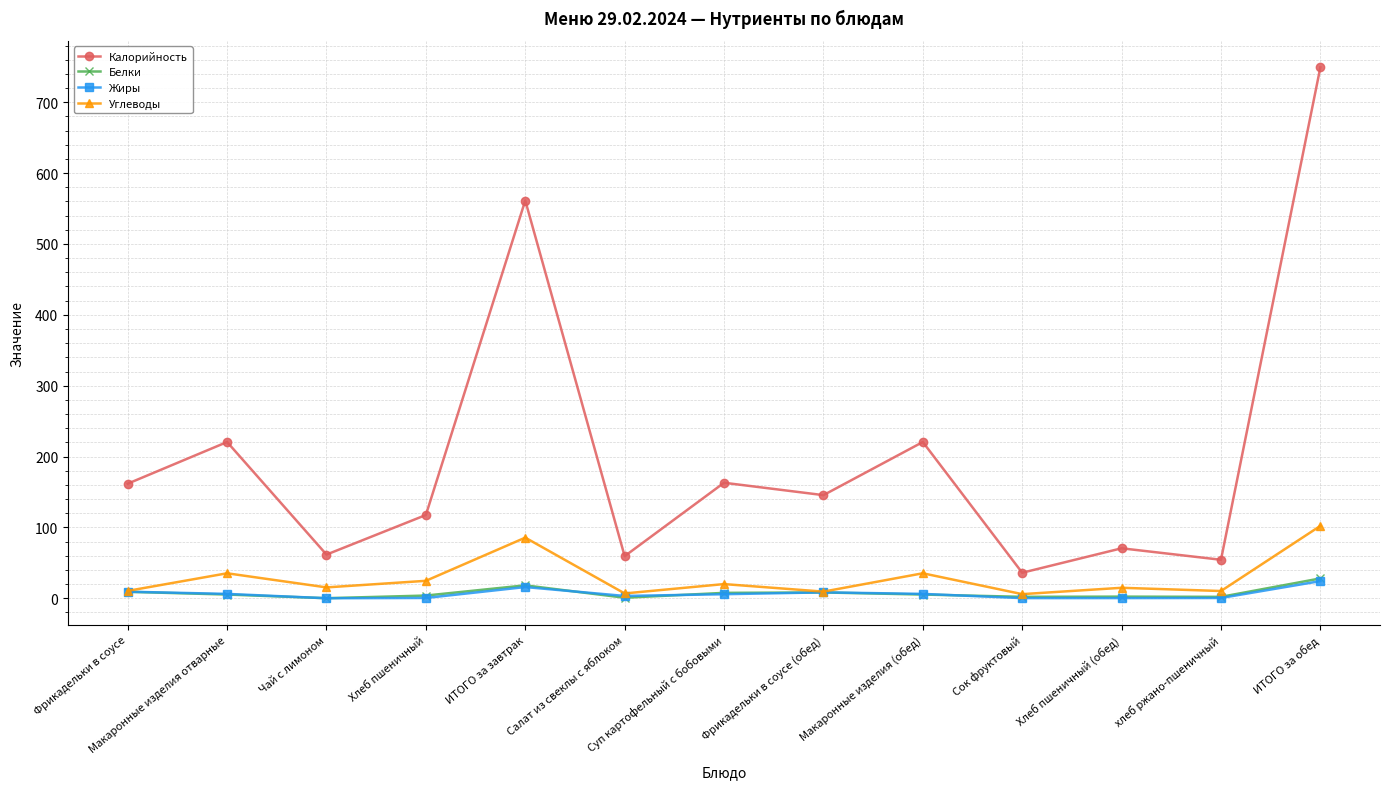

Which series changed the most between Макаронные изделия отварные and Сок фруктовый?

Калорийность